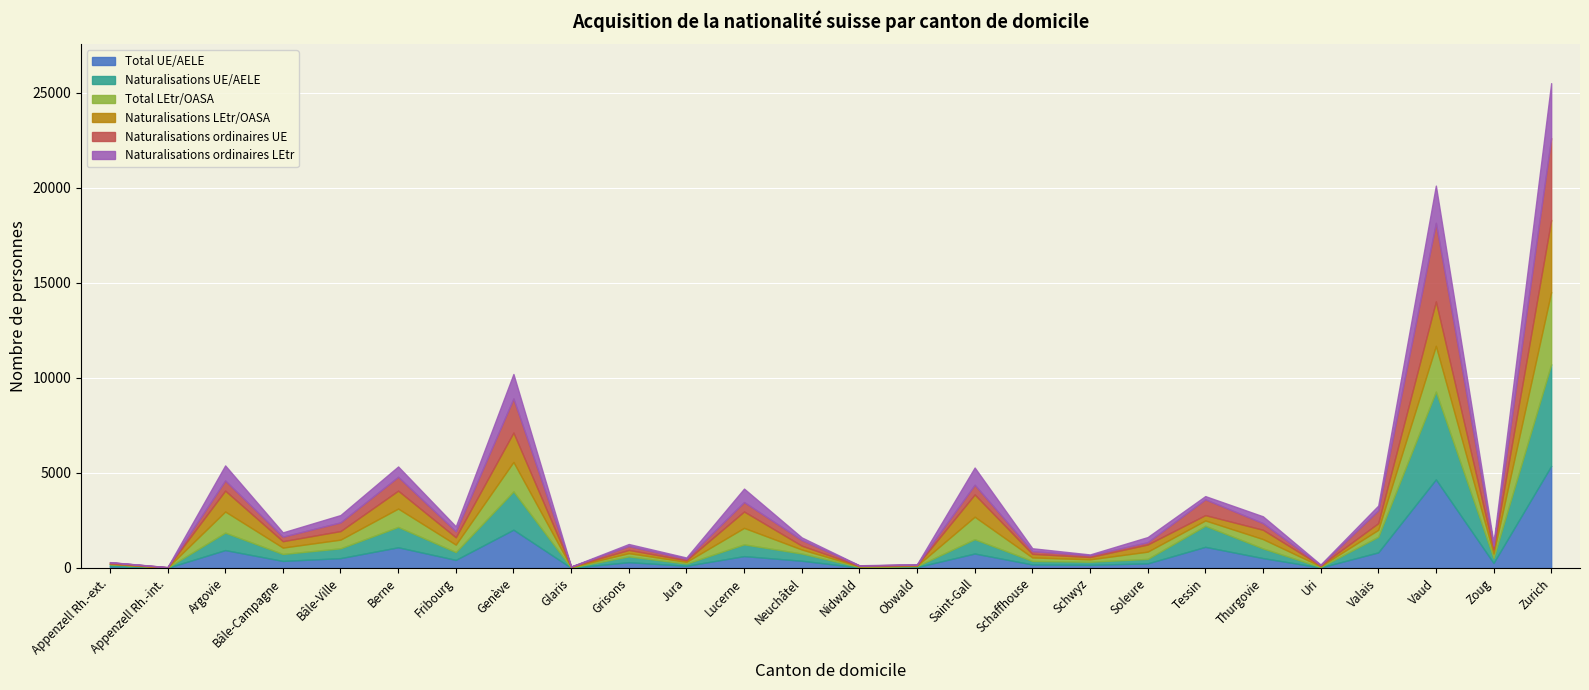

What is the label of the 22nd bar from the left?

Uri